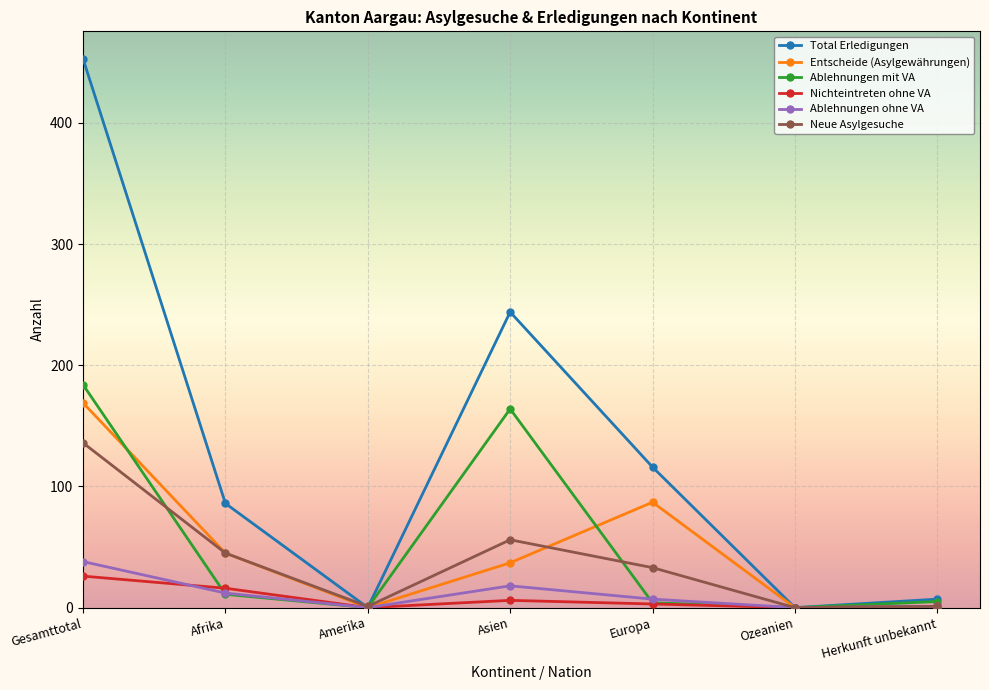

Which category has the highest value across all series?

Gesamttotal